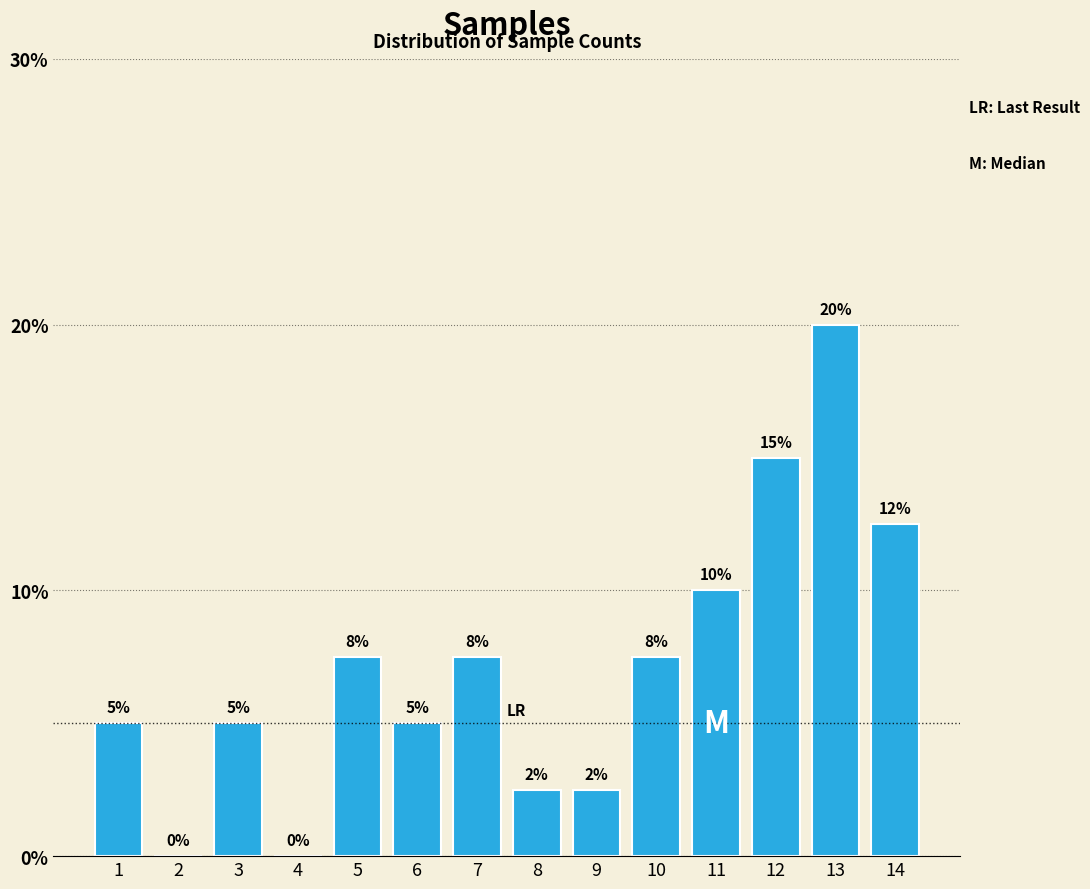

At which category does the chart reach its peak across all series?

13